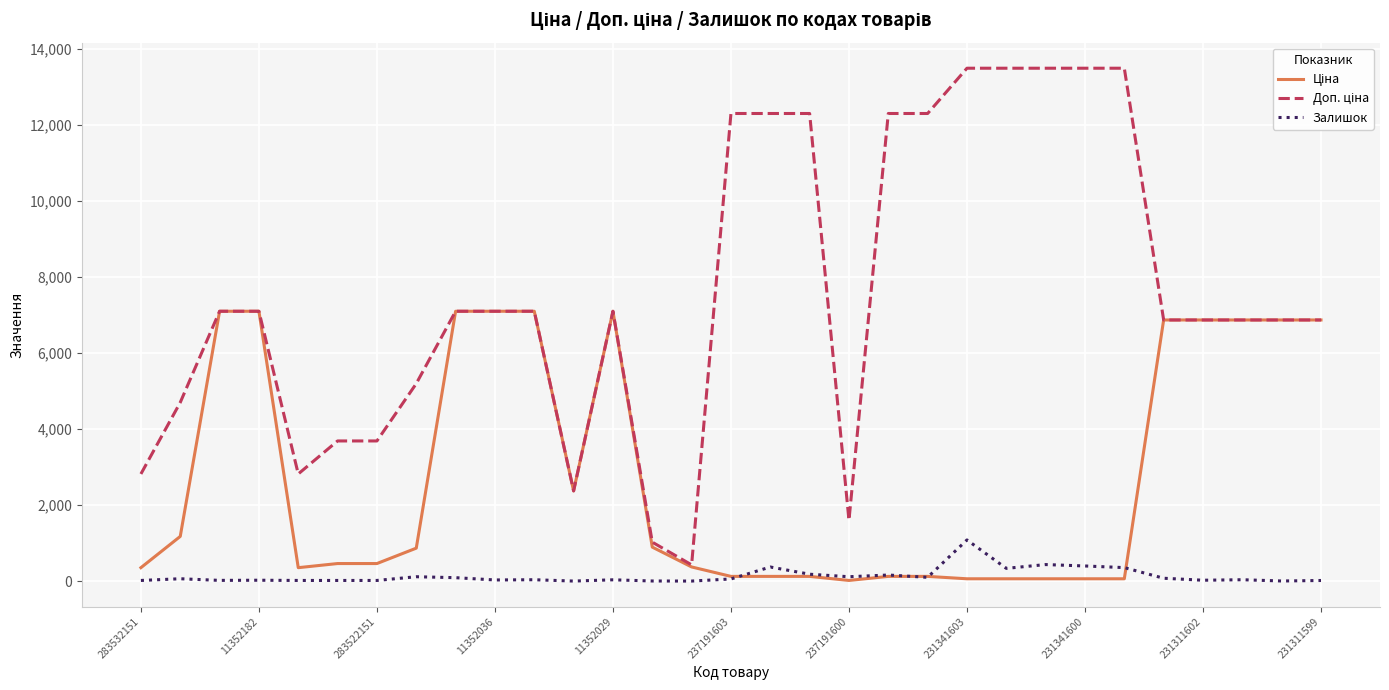

At how many categories does at least one series exceed 1186?

29